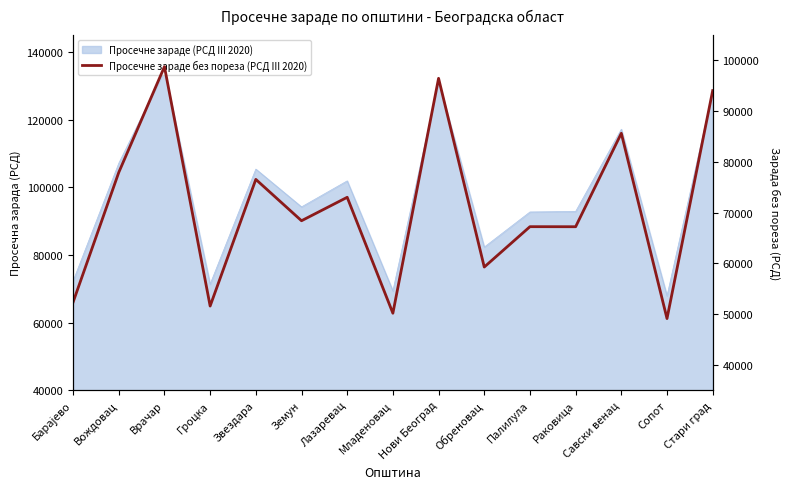

What is the label of the 11th point from the right?

Звездара